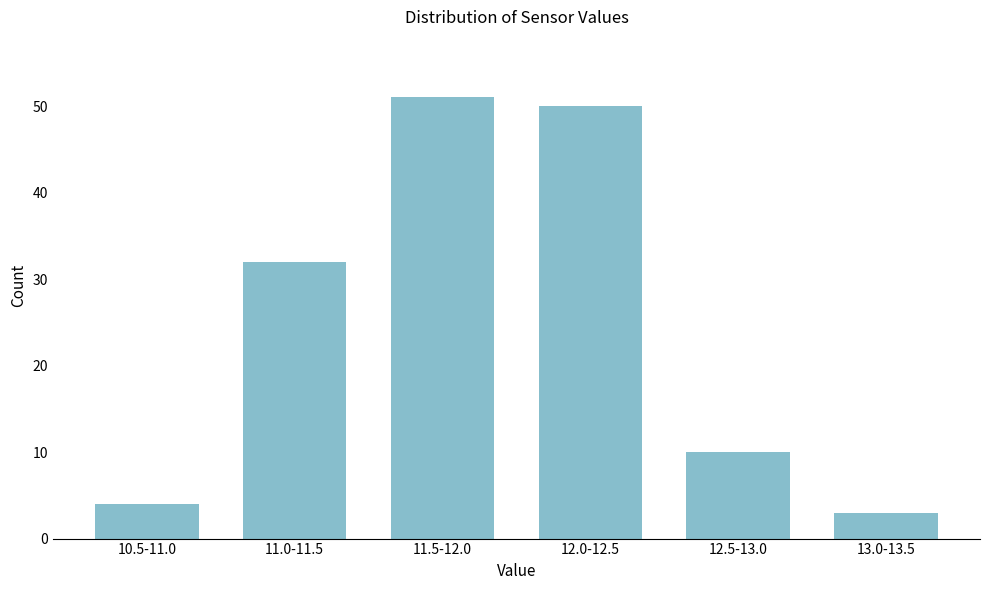

Reading left to right, what are all the values shown in this chart?

10.5-11.0=4	11.0-11.5=32	11.5-12.0=51	12.0-12.5=50	12.5-13.0=10	13.0-13.5=3